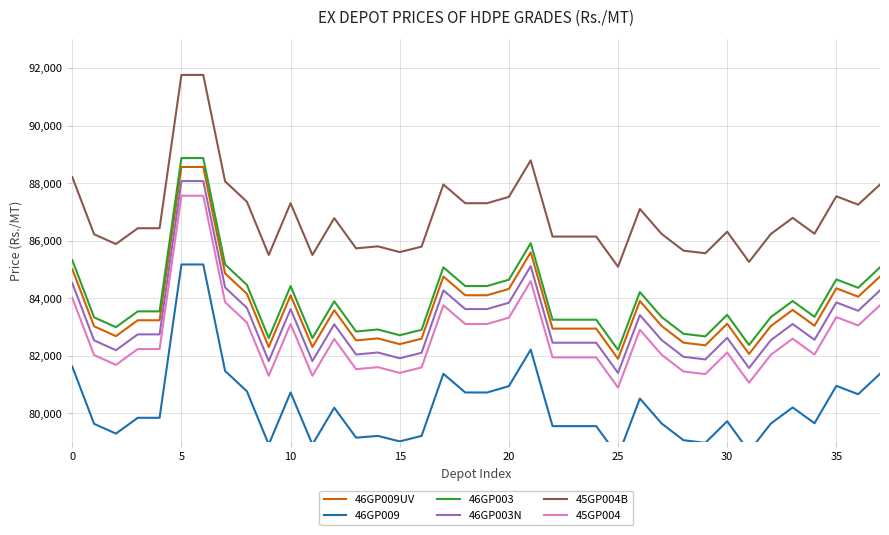

Which series has the widest spread of values?

46GP009UV